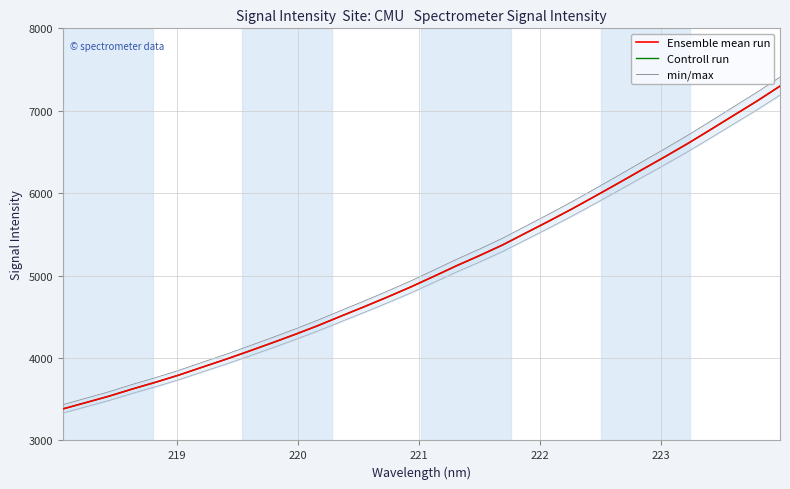

Reading left to right, extract all data points from this chart.

Ensemble mean run: 3382.8	3460.1	3537.9	3624.6	3706.0	3792.7	3887.4	3981.1	4079.7	4180.4	4283.8	4391.4	4506.9	4620.6	4737.6	4858.8	4987.6	5118.6	5242.7	5372.3	5516.9	5660.8	5809.3	5963.9	6121.0	6280.6	6438.8	6601.3	6771.8	6944.7	7117.1	7299.0
Controll run: 3382.8	3460.1	3537.9	3624.6	3706.0	3792.7	3887.4	3981.1	4079.7	4180.4	4283.8	4391.4	4506.9	4620.6	4737.6	4858.8	4987.6	5118.6	5242.7	5372.3	5516.9	5660.8	5809.3	5963.9	6121.0	6280.6	6438.8	6601.3	6771.8	6944.7	7117.1	7299.0
min/max: 3433.5	3512.0	3591.0	3678.9	3761.6	3849.6	3945.7	4040.8	4140.9	4243.1	4348.1	4457.3	4574.5	4689.9	4808.6	4931.6	5062.4	5195.4	5321.3	5452.9	5599.7	5745.7	5896.4	6053.4	6212.8	6374.9	6535.4	6700.3	6873.4	7048.9	7223.8	7408.4